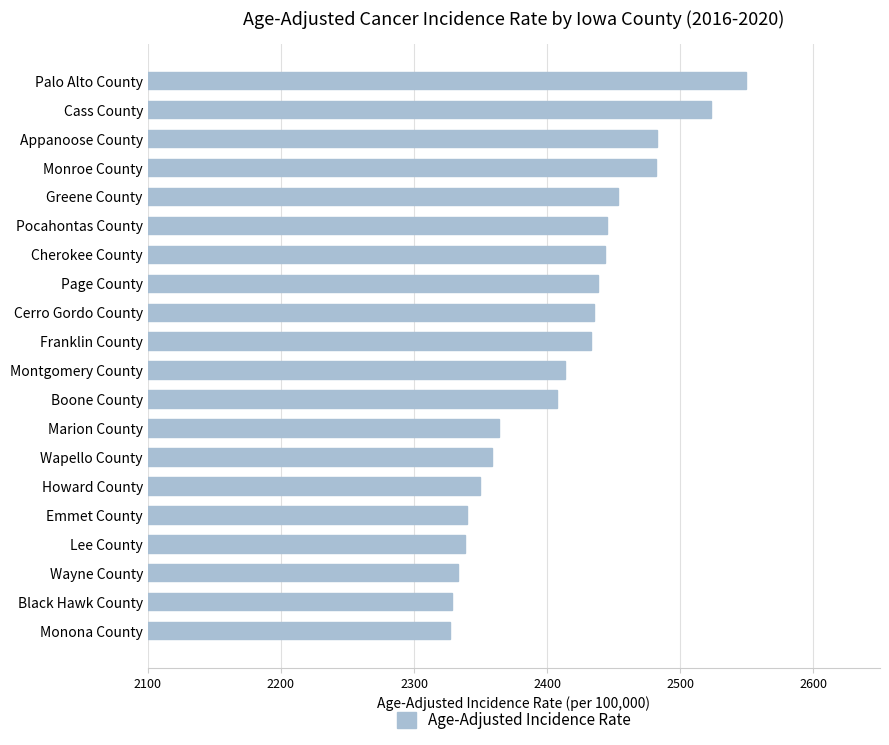

Is it true that the value at Emmet County is 2339.6?

True